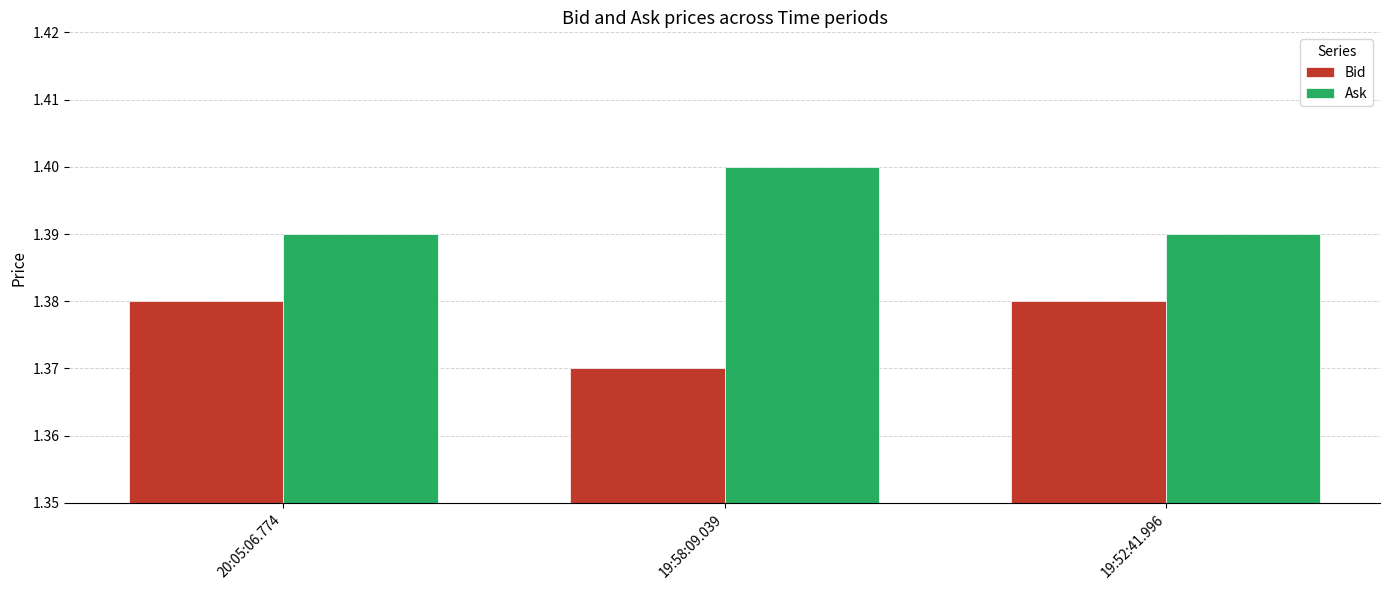

How many bars are there in total?

6